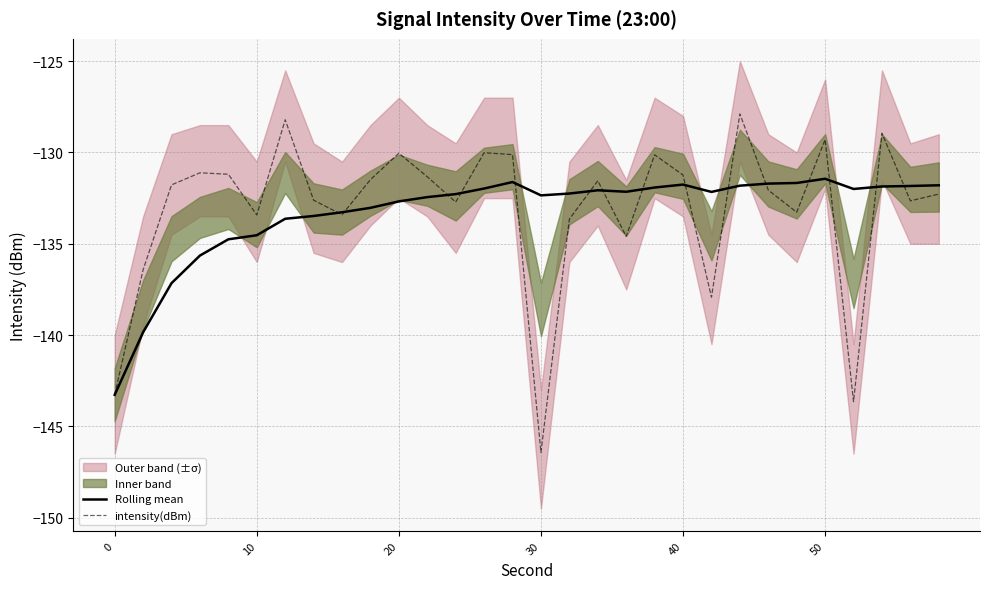

Reading left to right, what are all the values shown in this chart?

Rolling mean: -143.3	-139.8	-137.2	-135.6	-134.8	-134.5	-133.6	-133.5	-133.3	-133.0	-132.7	-132.4	-132.3	-132.0	-131.6	-132.3	-132.2	-132.1	-132.1	-131.9	-131.8	-132.2	-131.8	-131.7	-131.7	-131.4	-132.0	-131.9	-131.8	-131.8
intensity(dBm): -143.3	-136.4	-131.8	-131.1	-131.2	-133.4	-128.2	-132.6	-133.4	-131.5	-130.0	-131.3	-132.7	-130.0	-130.1	-146.4	-133.6	-131.5	-134.6	-130.1	-131.2	-137.9	-127.9	-132.1	-133.3	-129.3	-143.7	-128.9	-132.6	-132.3